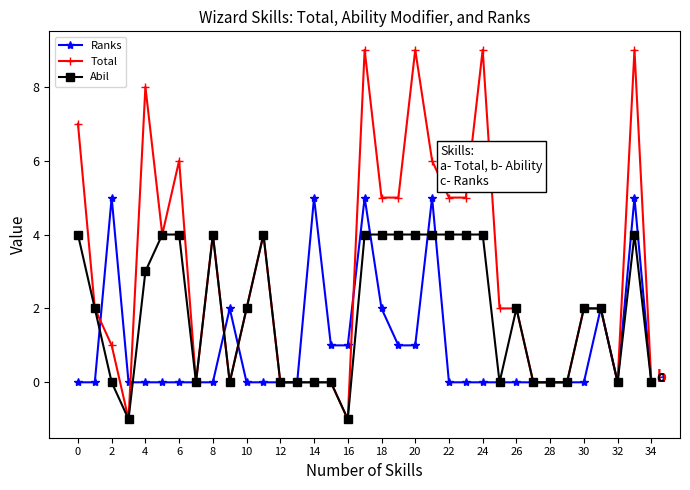

What is the difference between the second highest and minimum values in the Abil series?

5